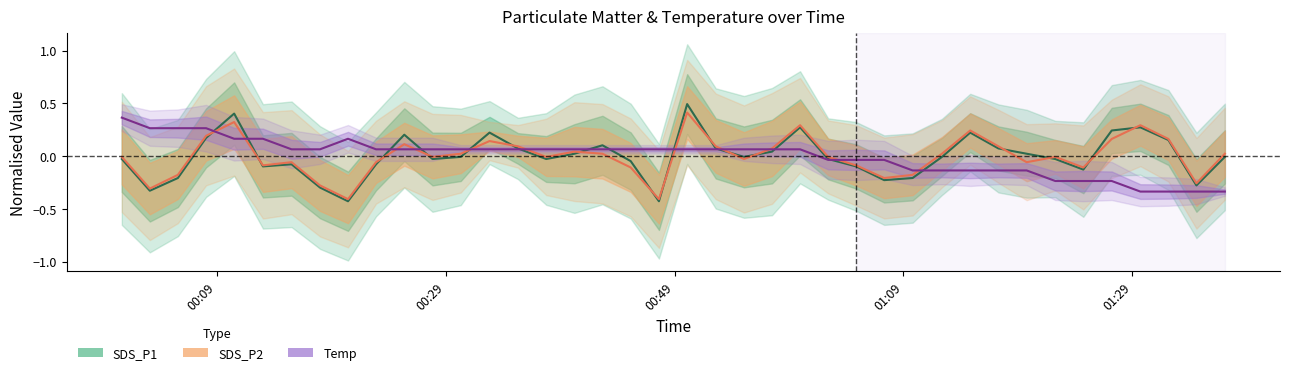

Where is the first local minimum for SDS_P1?

2023/11/11 00:03:09